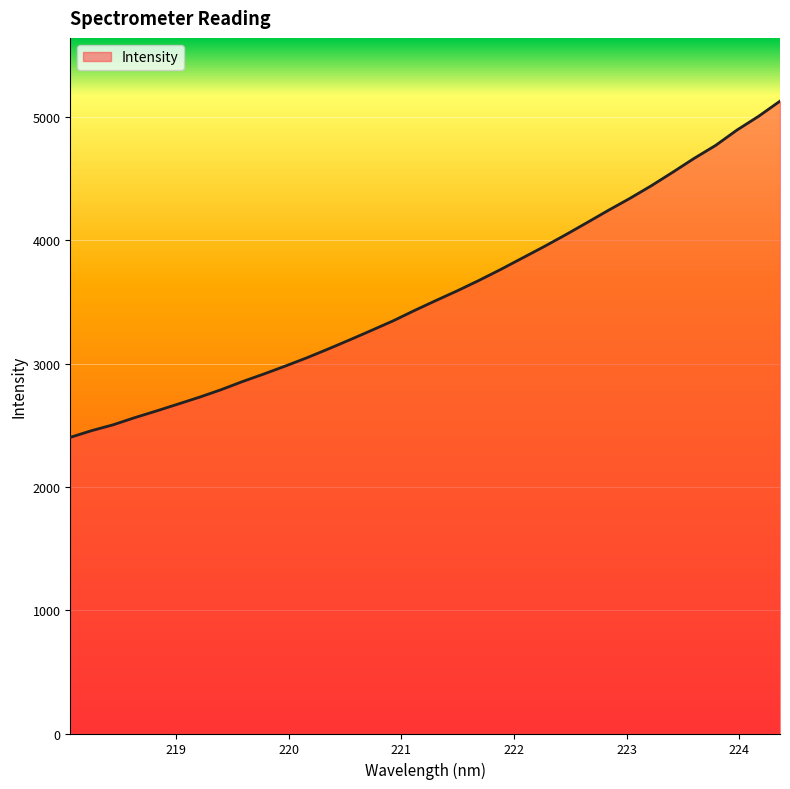

What is the smallest value displayed?

2402.6